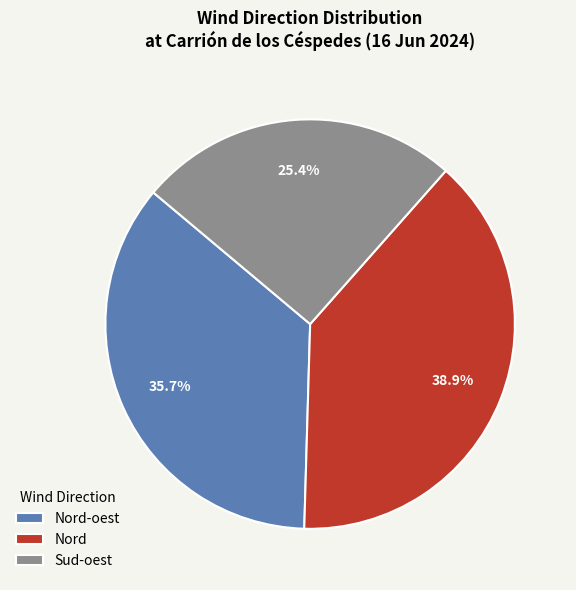

What percentage do Sud-oest and Nord-oest together represent?

61.1%